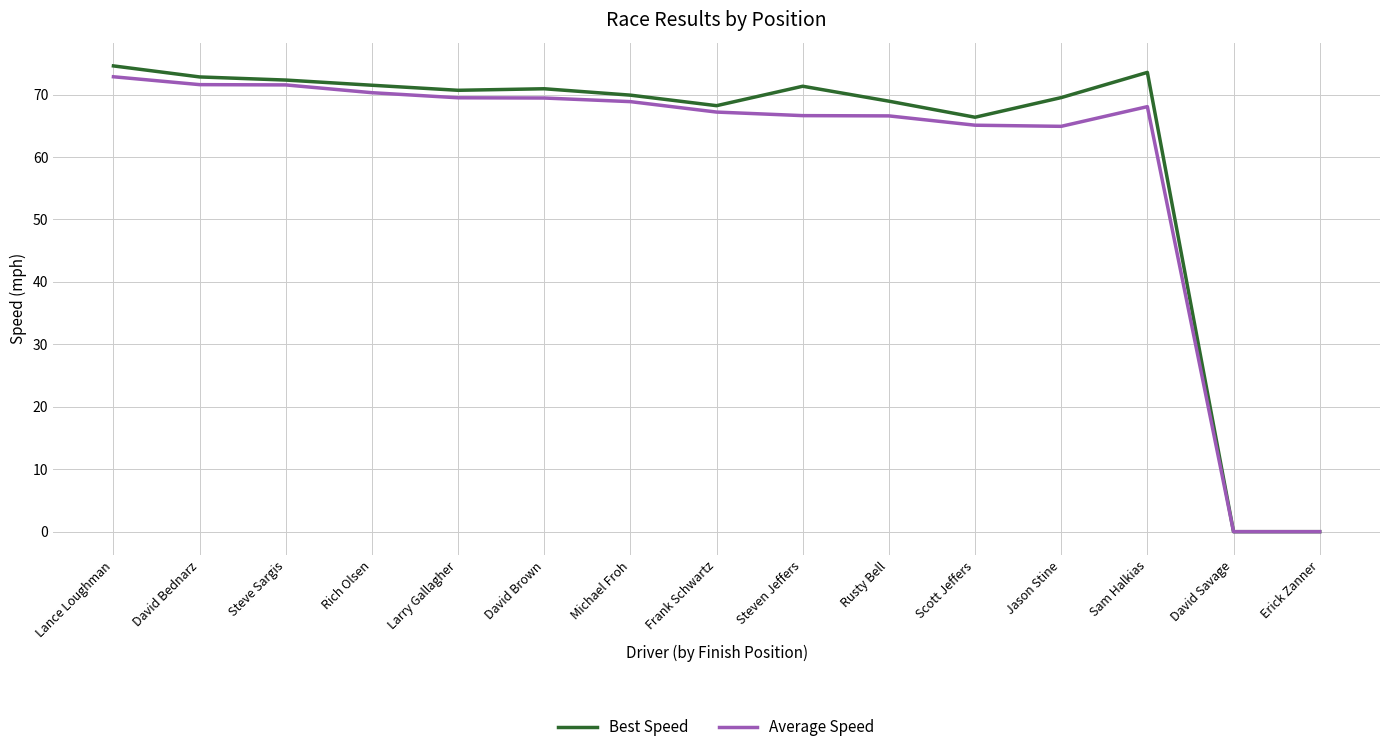

Which series has the largest range (max minus min)?

Best Speed